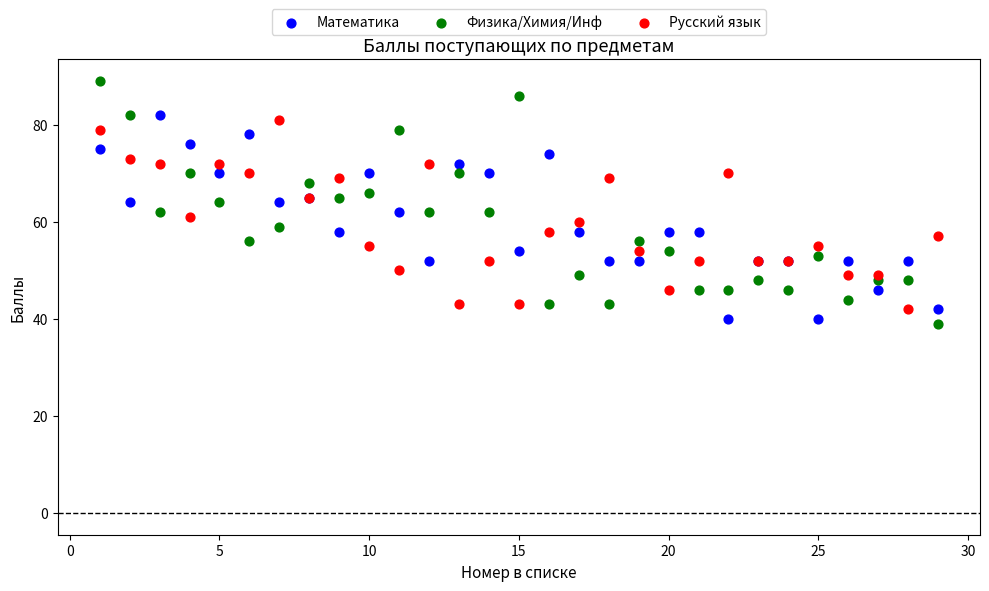

Which series contains the highest Y value?

Физика/Химия/Инф